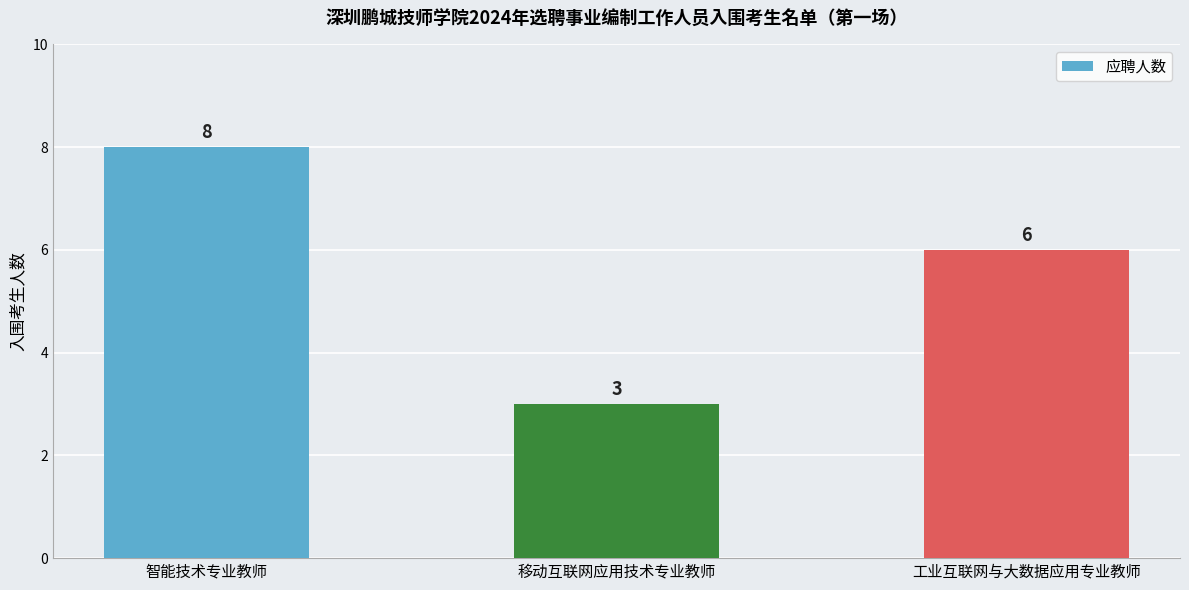

Does the chart contain any negative values?

No